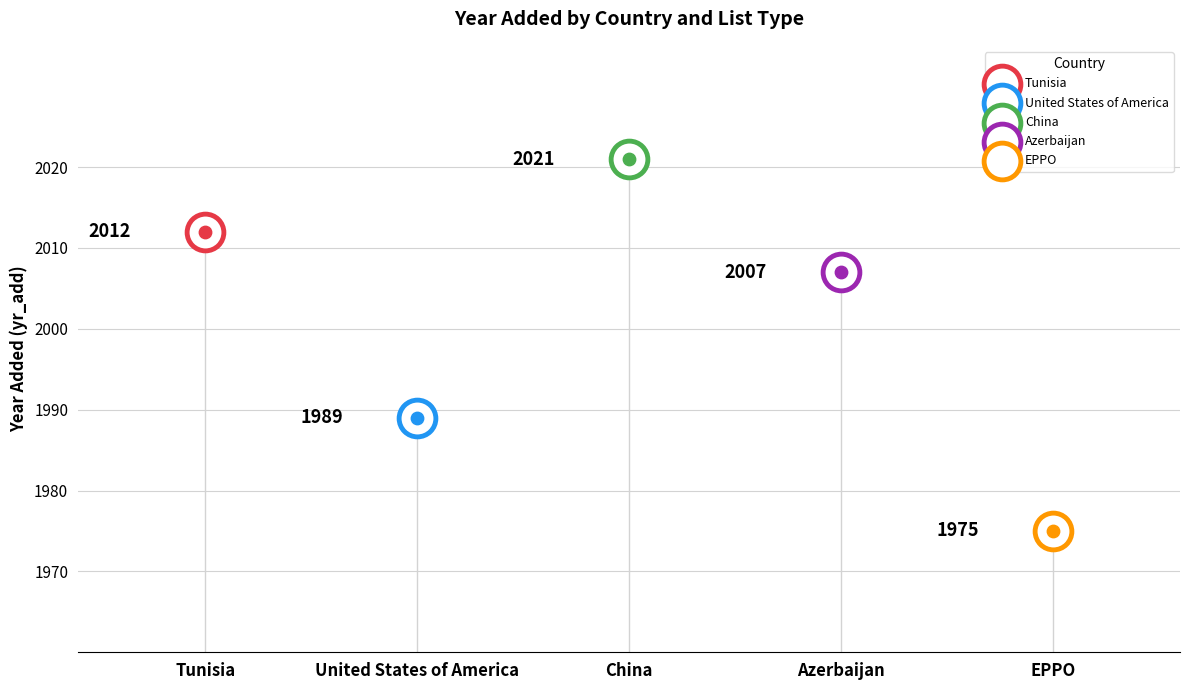

Approximately how many times larger is the value at 2 compared to 3?

1.0